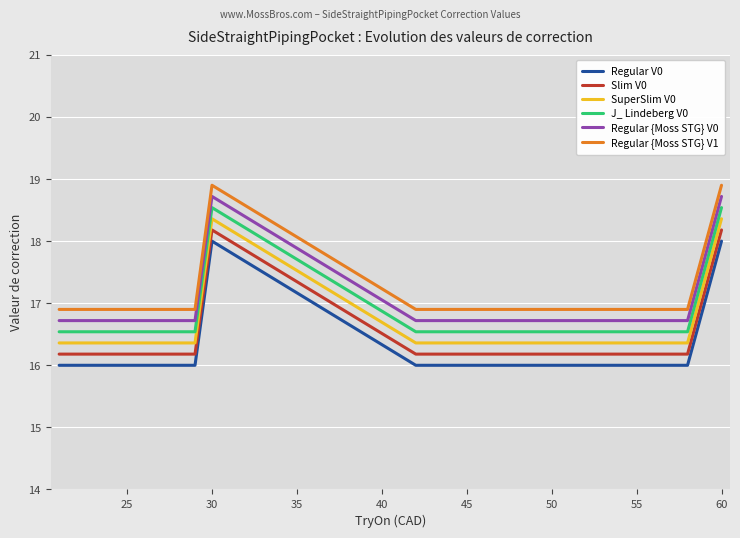

Rank the series by their average value, from lowest to highest.

Regular V0, Slim V0, SuperSlim V0, J_ Lindeberg V0, Regular {Moss STG} V0, Regular {Moss STG} V1